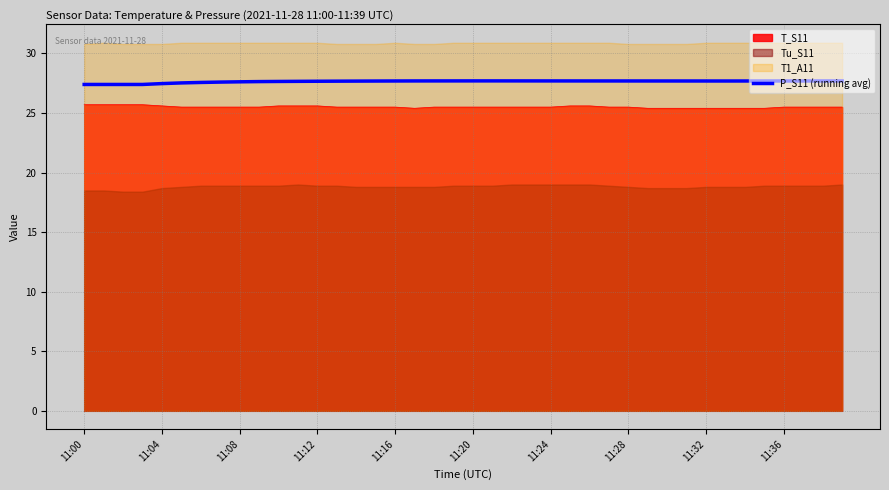

What is the highest value of the T_S11 series?

25.7